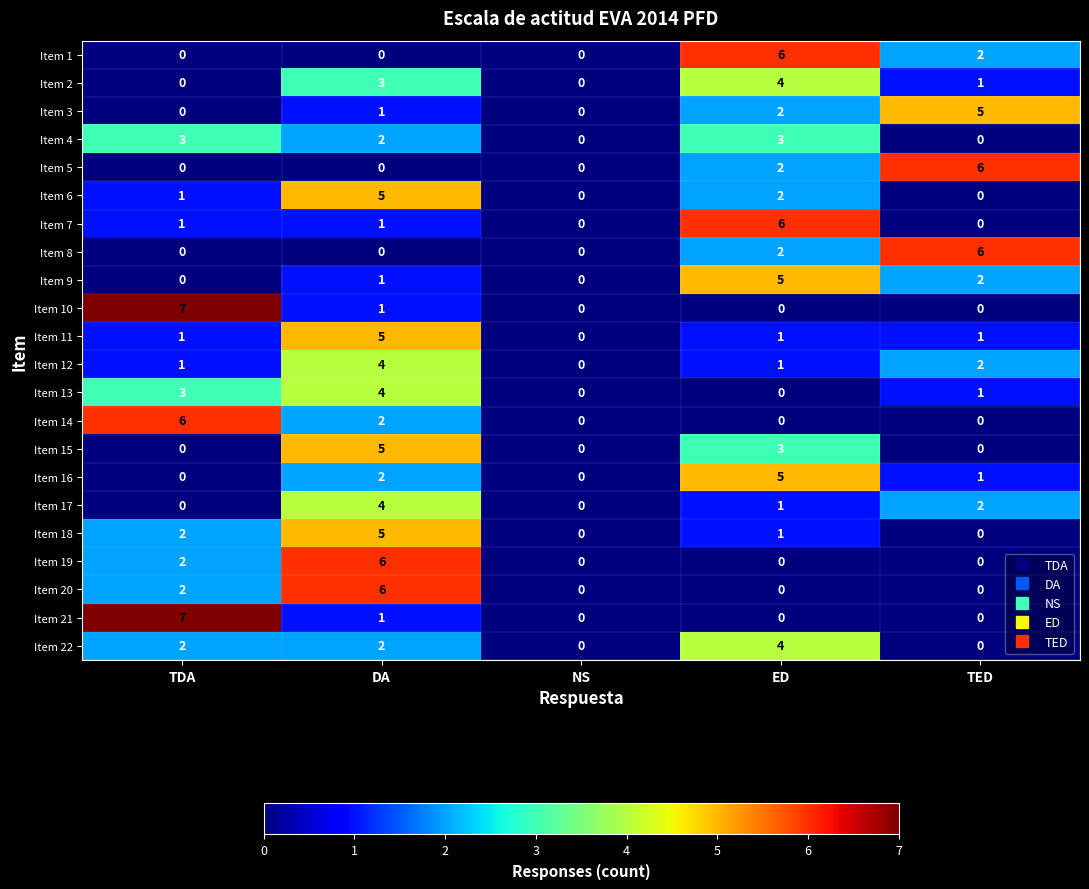

What is the maximum value for Item 16?

5